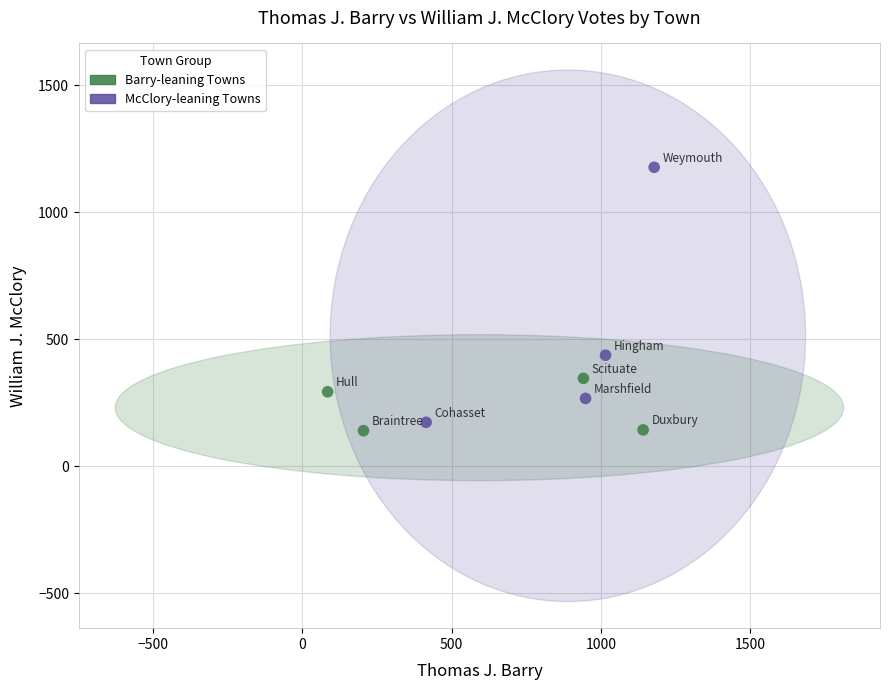

Which series has the widest spread of Y values?

McClory-leaning Towns